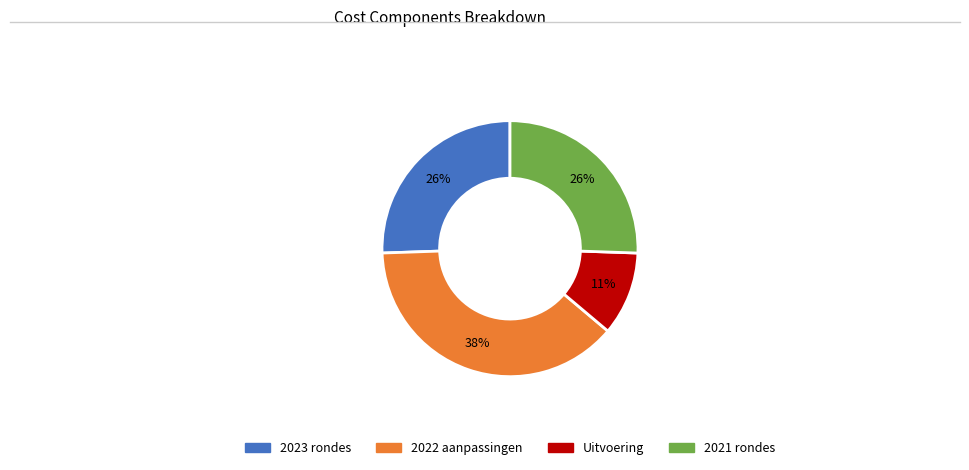

Does any single category account for the majority?

No